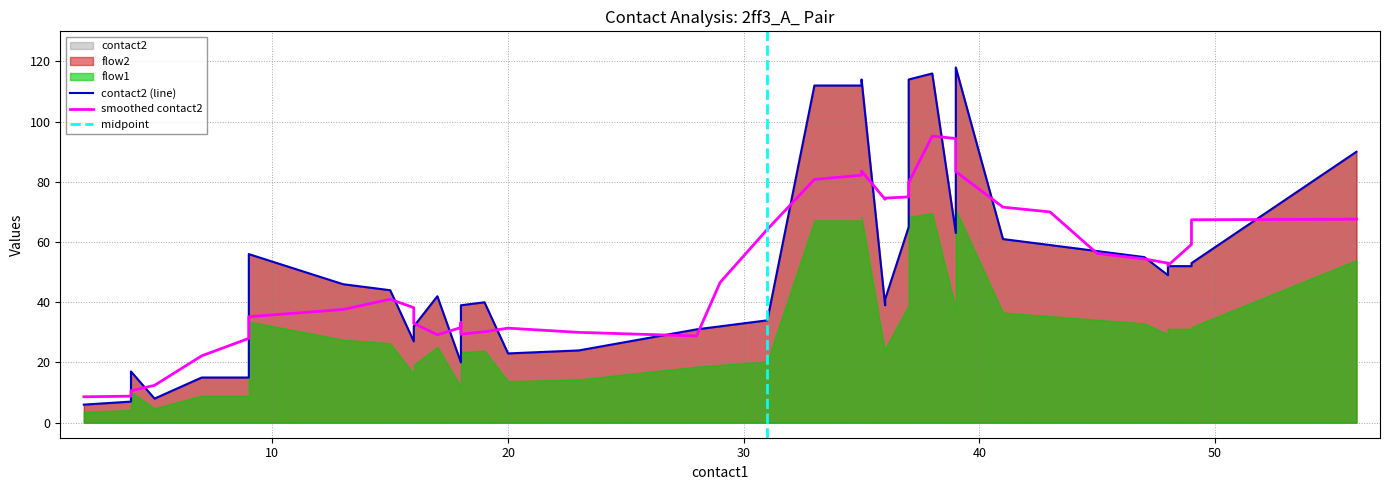

True or false: contact2 and flow1 intersect in this chart.

False